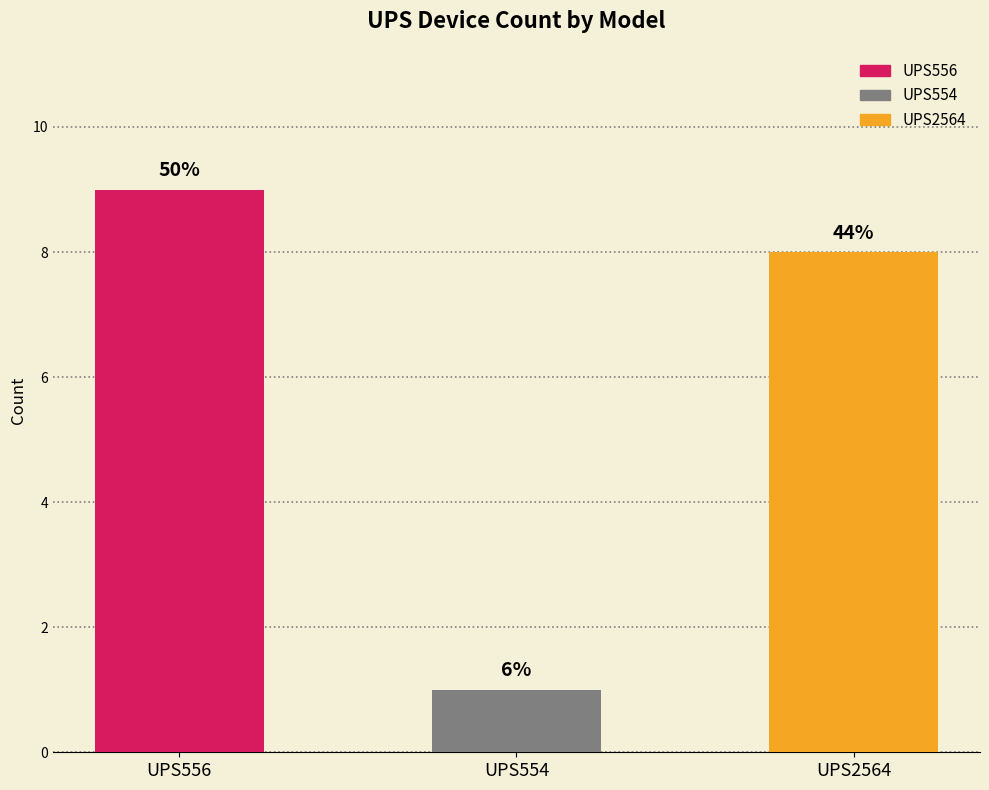

Does the chart contain any negative values?

No